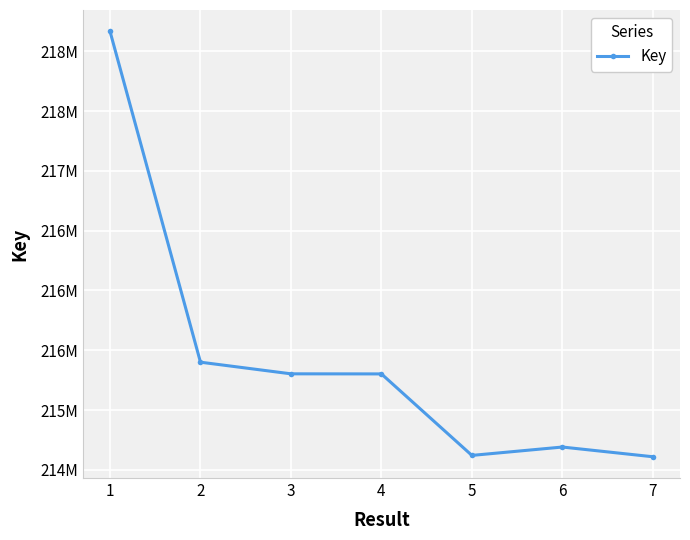

Does the chart have visible grid lines?

Yes